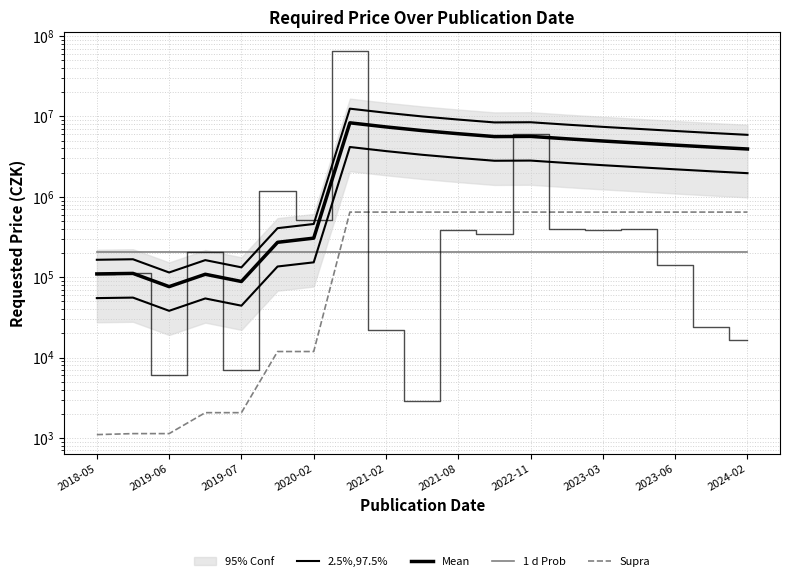

The 2.5%,97.5% series shows 13164201.6 at 2024-02. True or false?

False